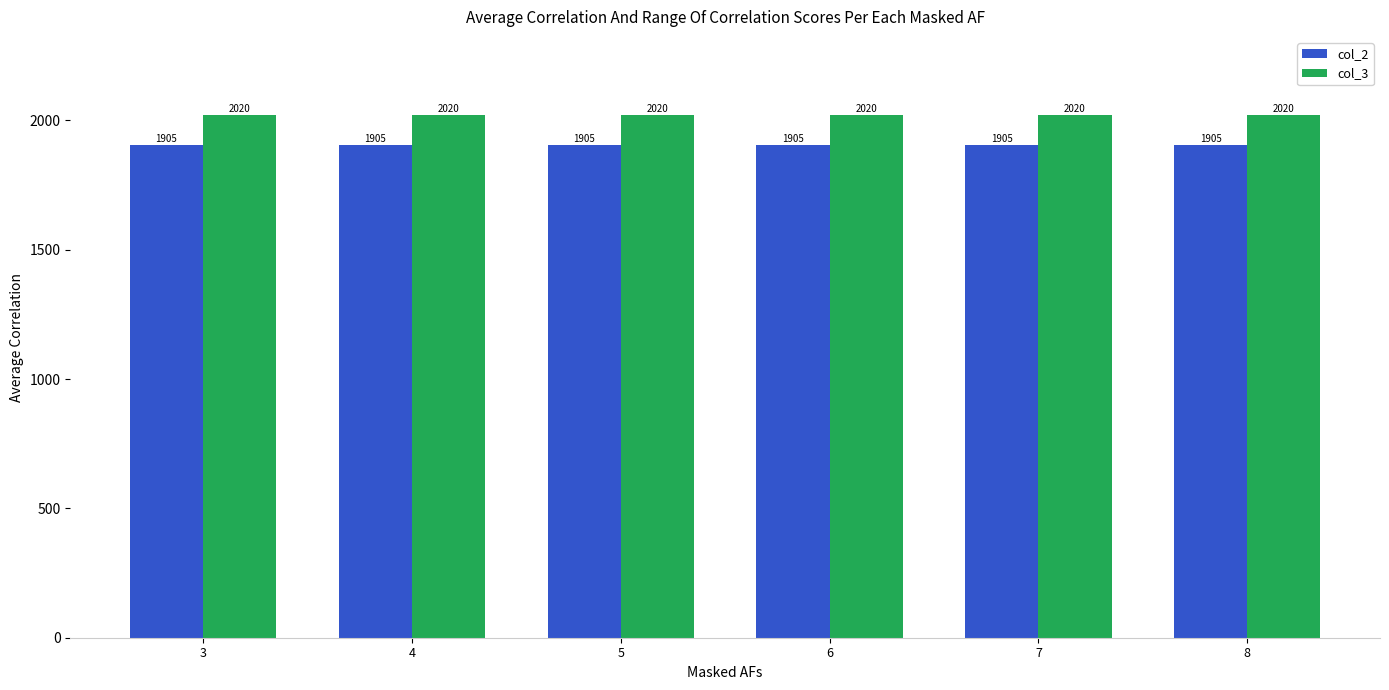

What is the total value across all series at 8?

3925